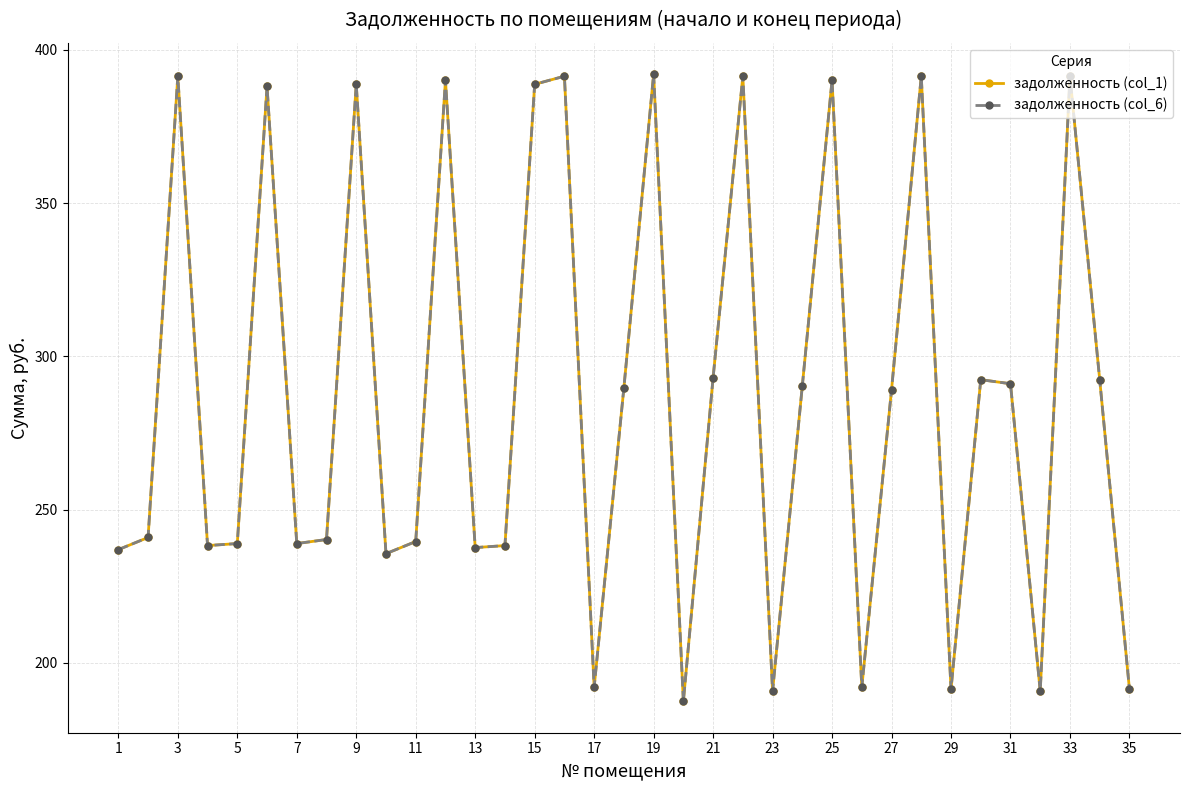

Which series has the widest spread of values?

задолженность (col_1)